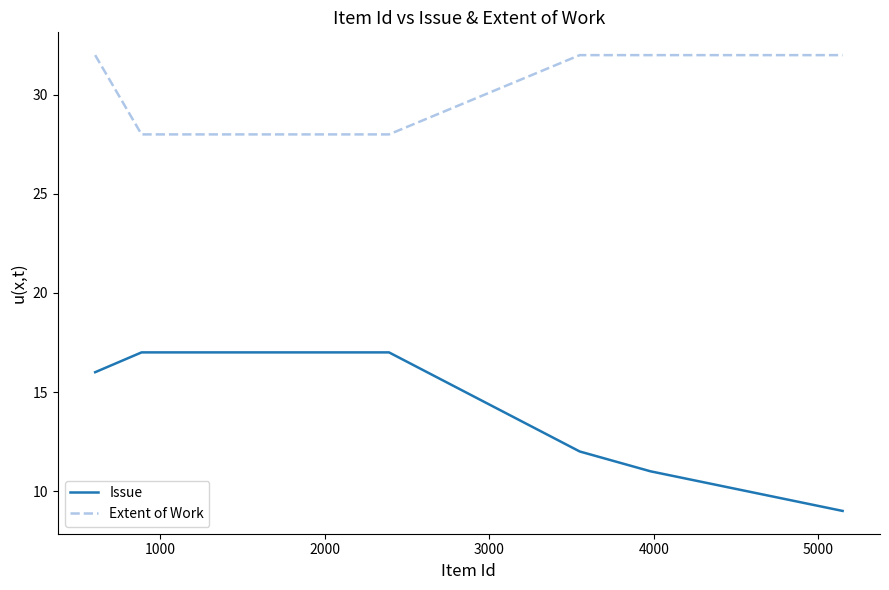

List the series in order of their peak value, highest first.

Extent of Work, Issue